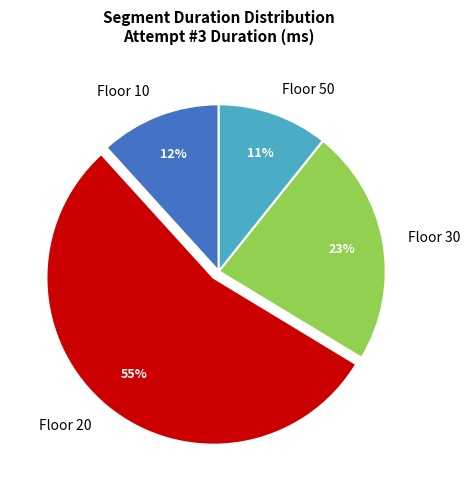

Combined, do Floor 30 and Floor 20 account for over 50%?

Yes